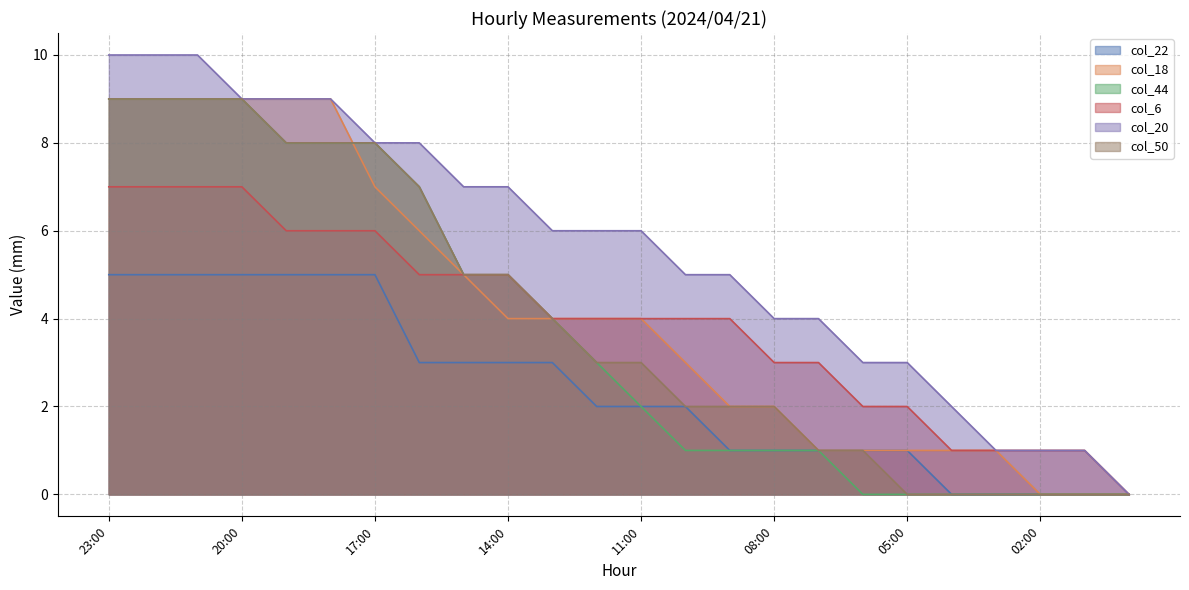

What value does the col_44 series have at 23:00?

9